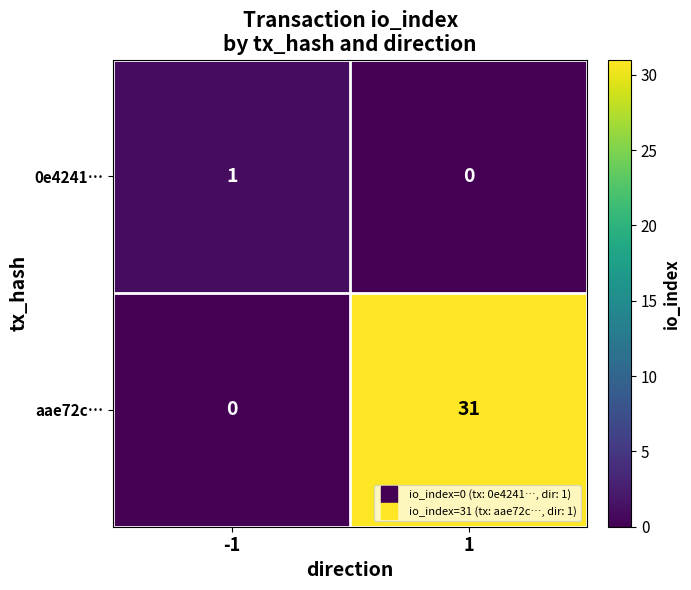

List the series in order of their overall mean, highest first.

aae72c…, 0e4241…